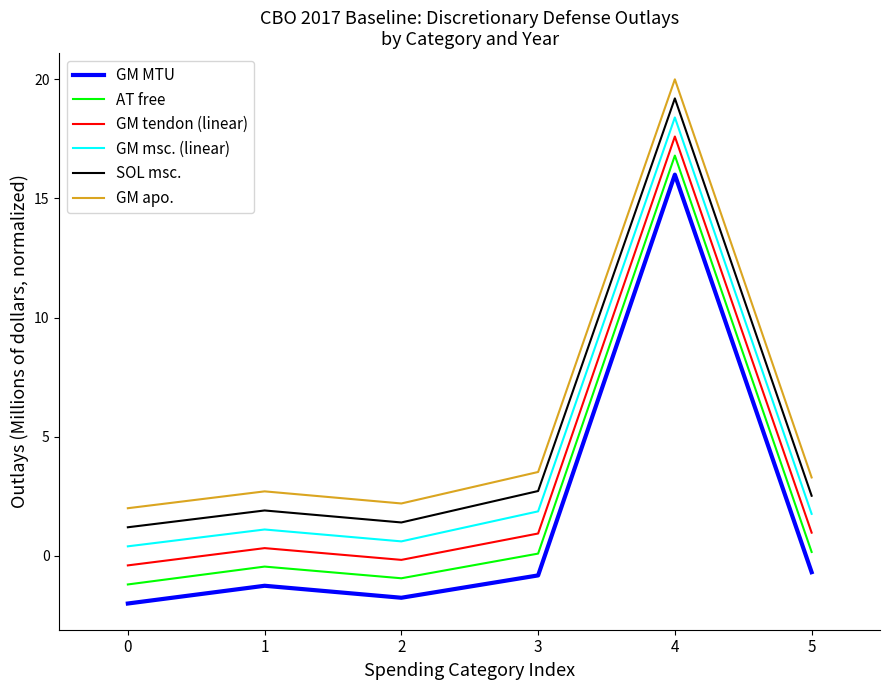

Does the chart have visible grid lines?

No